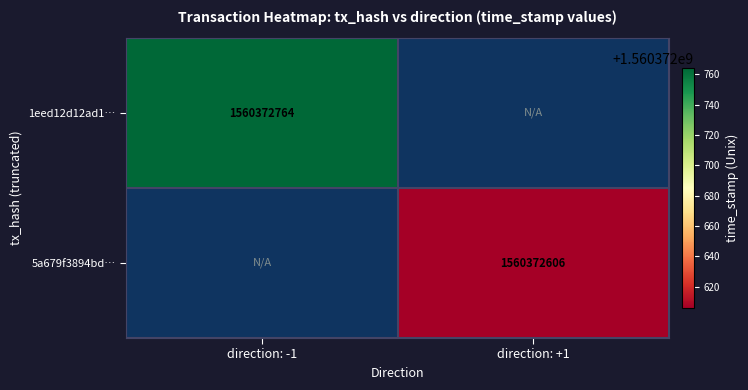

The 1eed12d12ad192adbdea3125e14612466dafd4b series shows 2741861533 at 1. True or false?

False